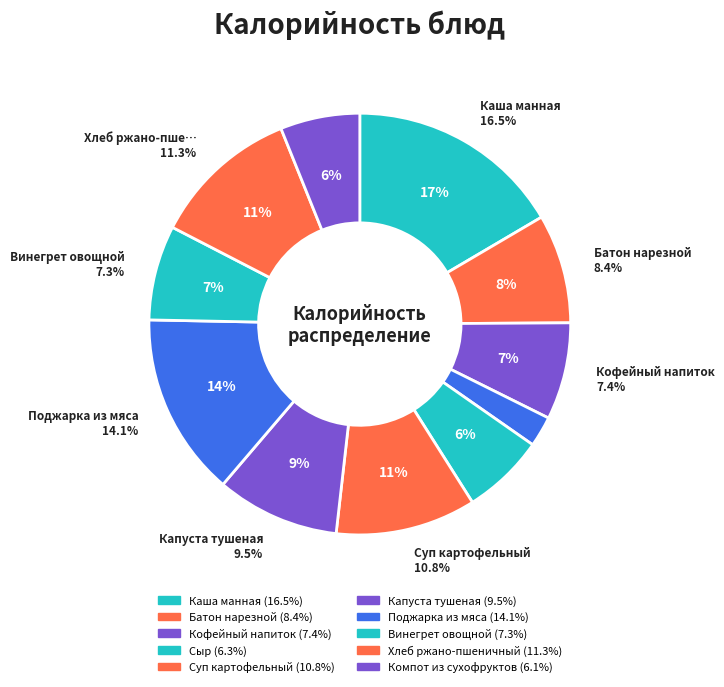

Is it true that Хлеб ржано-пшеничный is 21% of the pie?

False